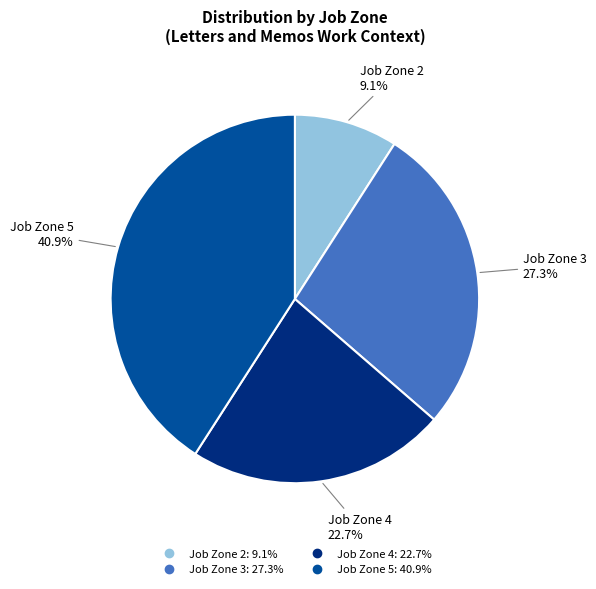

Between Job Zone 4 and Job Zone 5, which is larger?

Job Zone 5